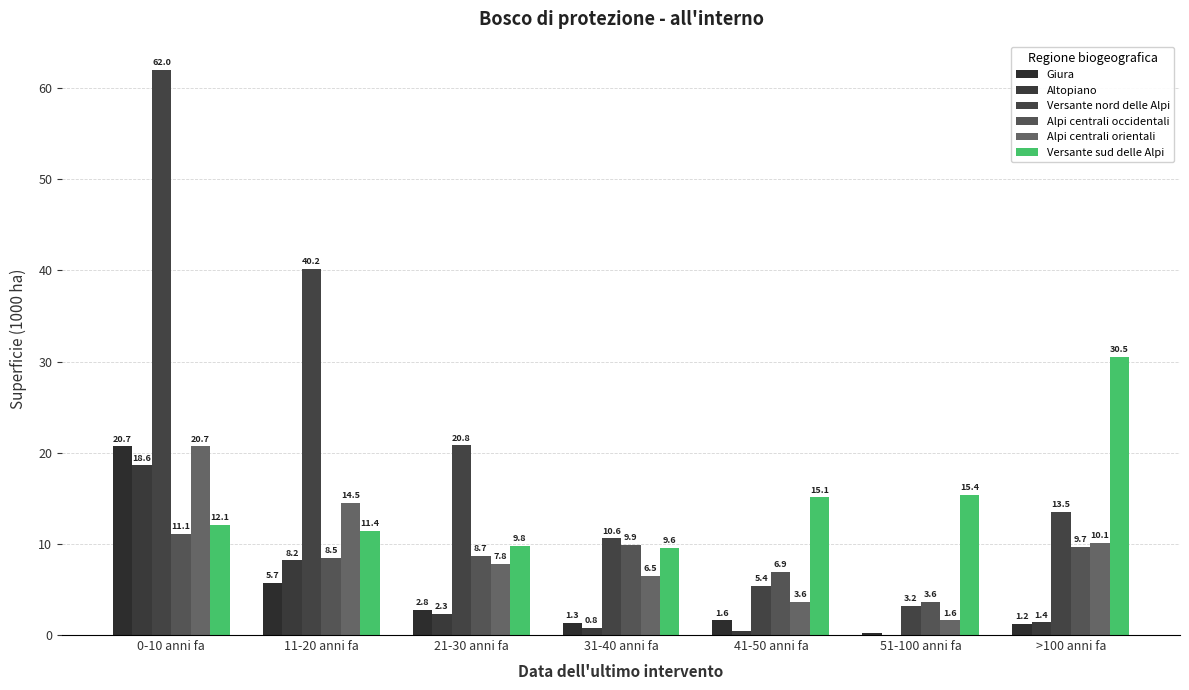

Which category has the highest value in the Versante sud delle Alpi series?

>100 anni fa